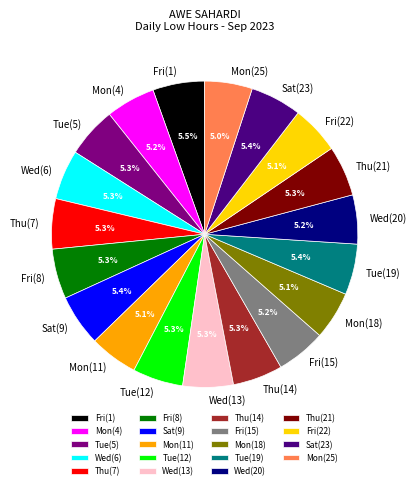

What portion of the pie excludes Mon(4)?

94.8%